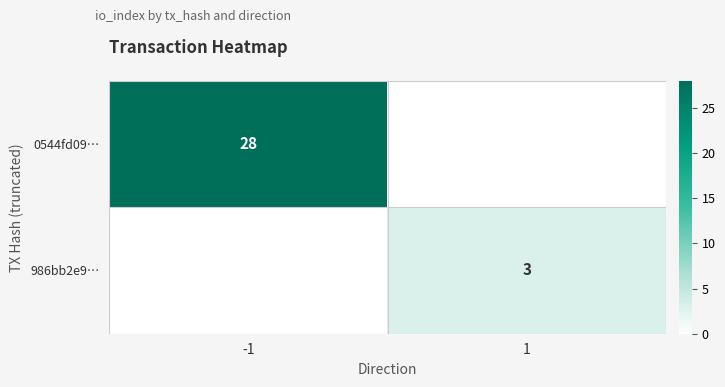

List the series in order of their peak value, lowest first.

986bb2e9…, 0544fd09…